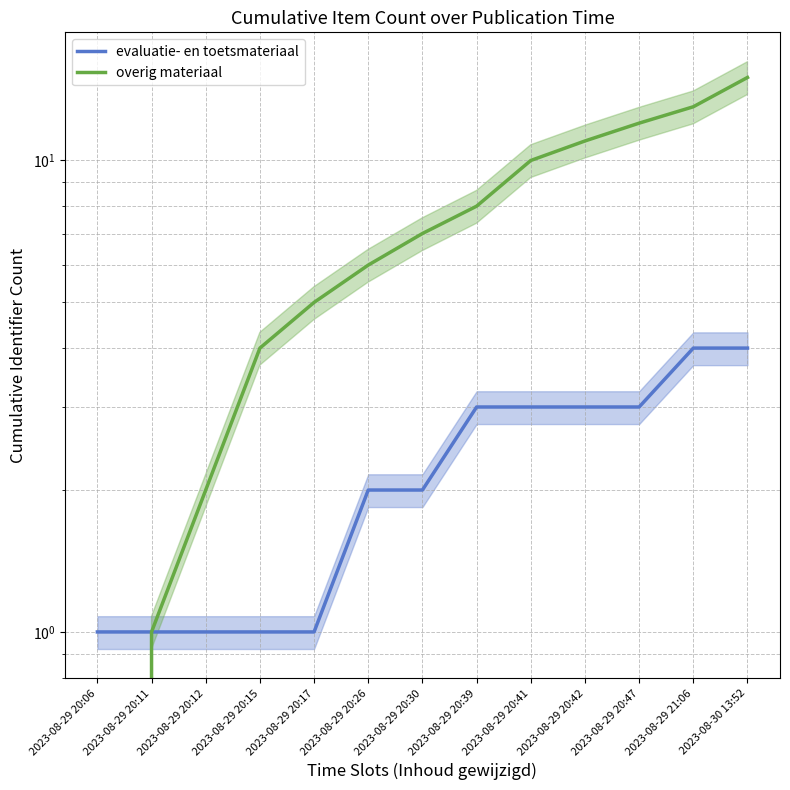

What is the total value across all series at 2023-08-29 21:06?

17